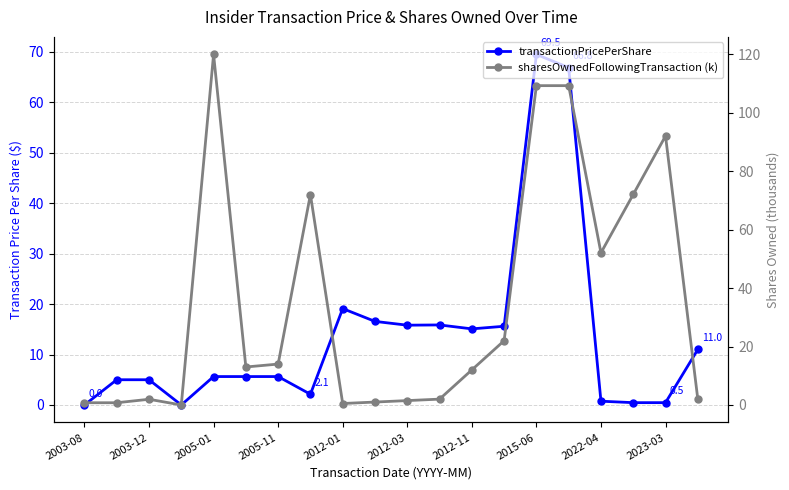

Which label corresponds to the smallest value in the chart?

2003-08